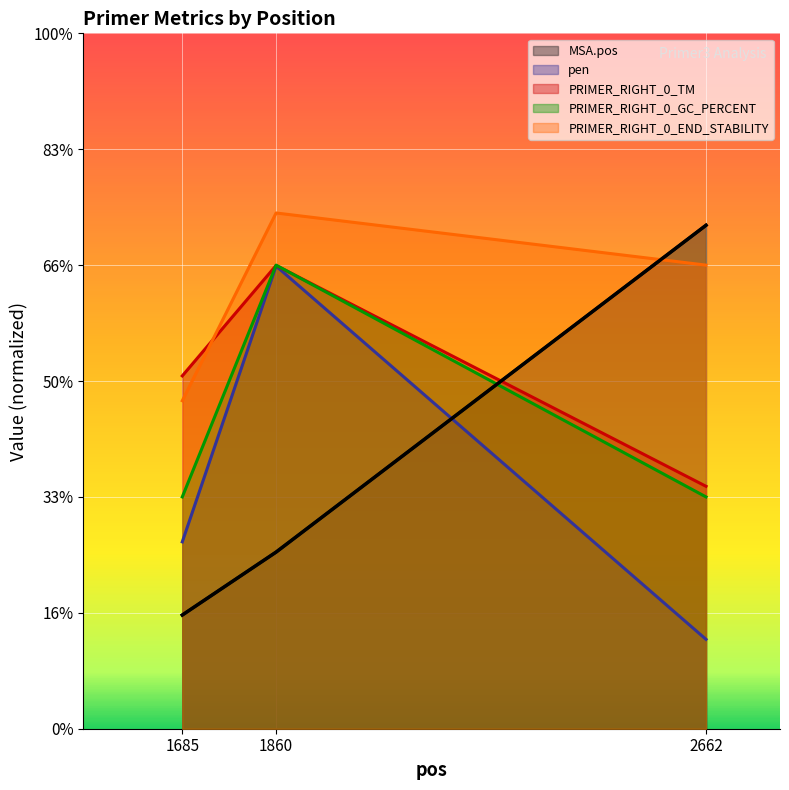

How many data points in pen are above 1612?

2